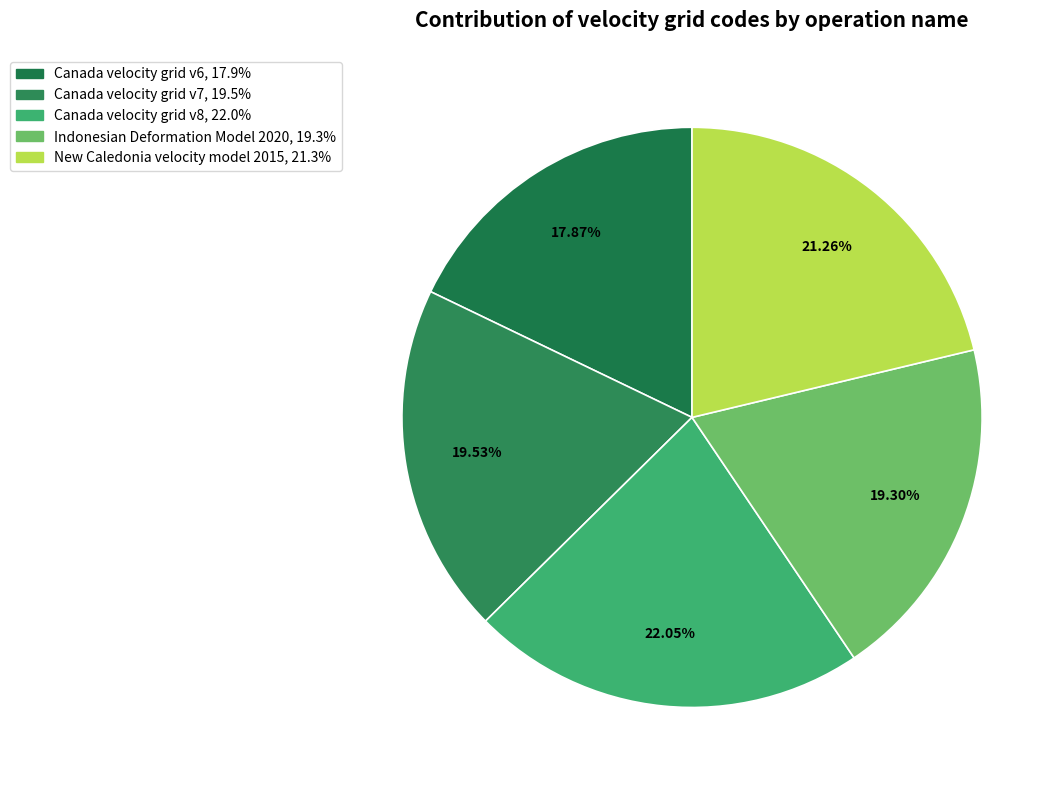

To the nearest percent, what is the average slice percentage?

20%